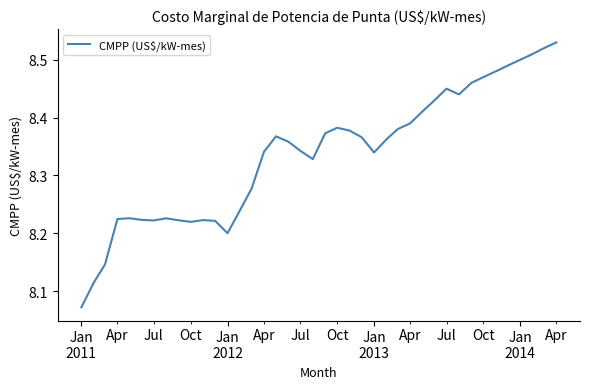

What is the difference between the maximum and minimum values?

0.5